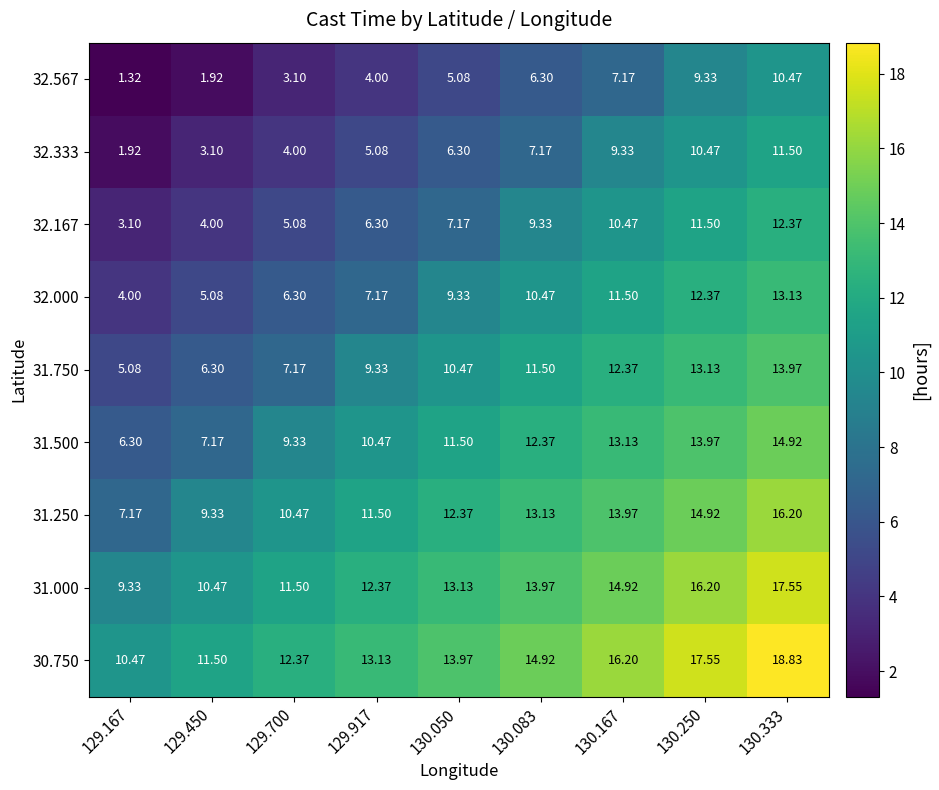

Is the value of 32.333 at 129.450 greater than the value of 32.167 at 130.083?

No